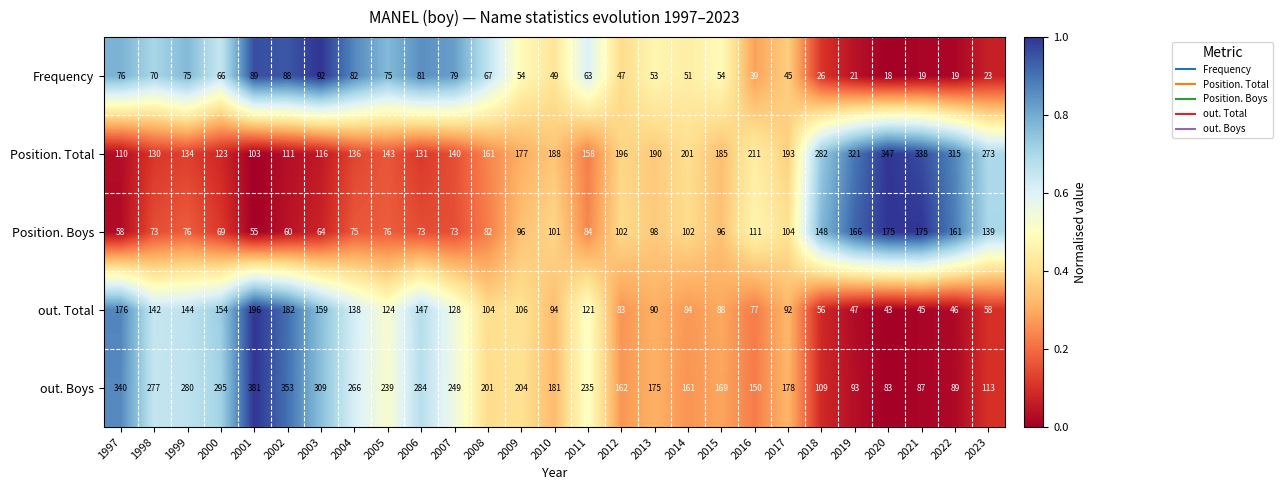

Which category has the lowest value across all series?

2020